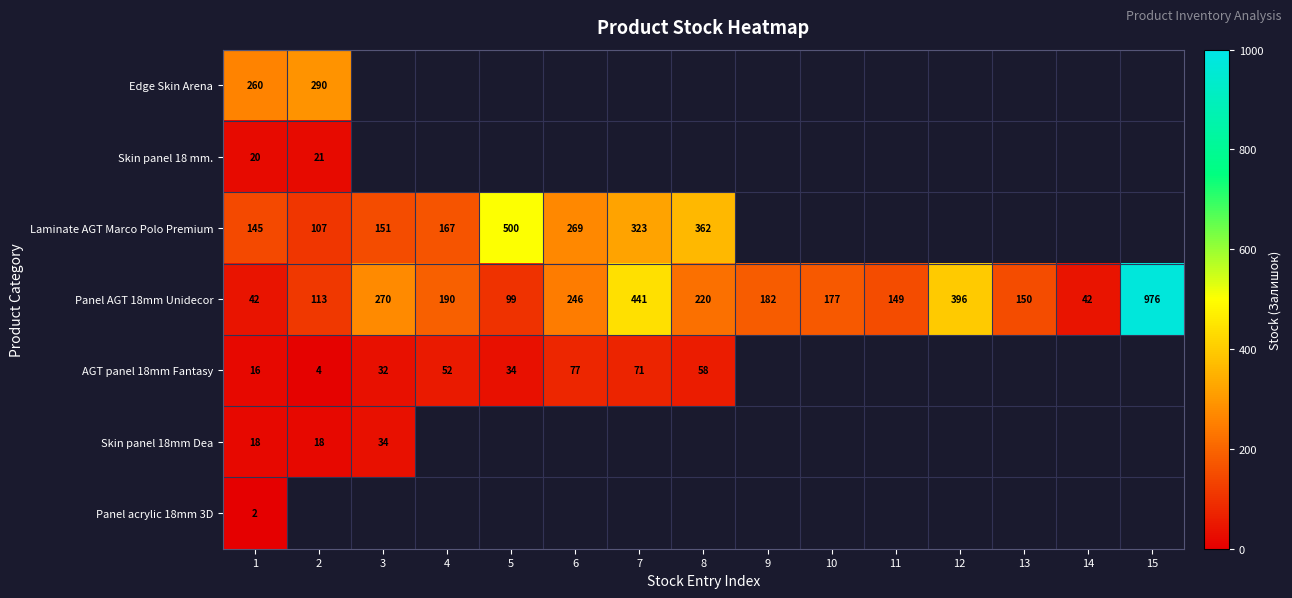

Which category has the lowest value across all series?

1